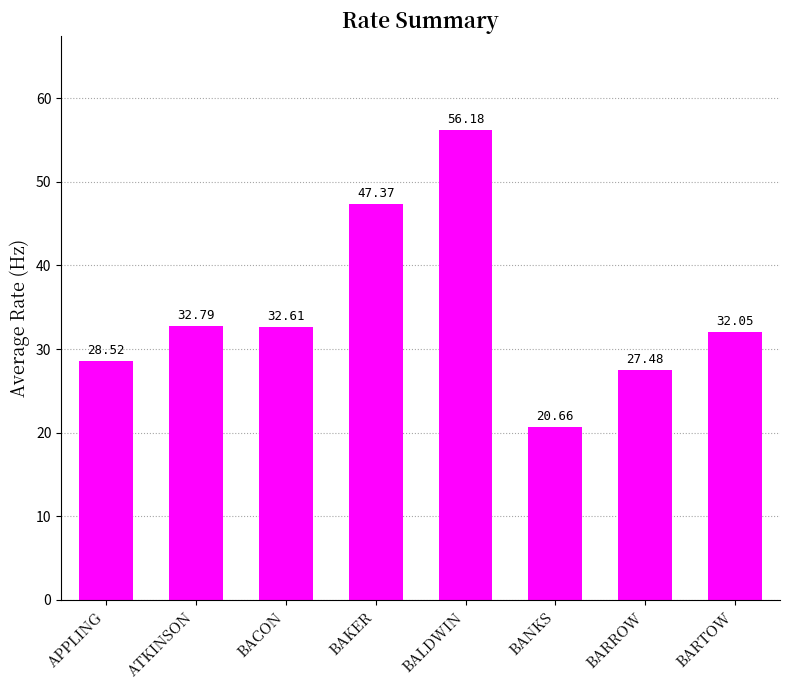

What is the average value?

34.7